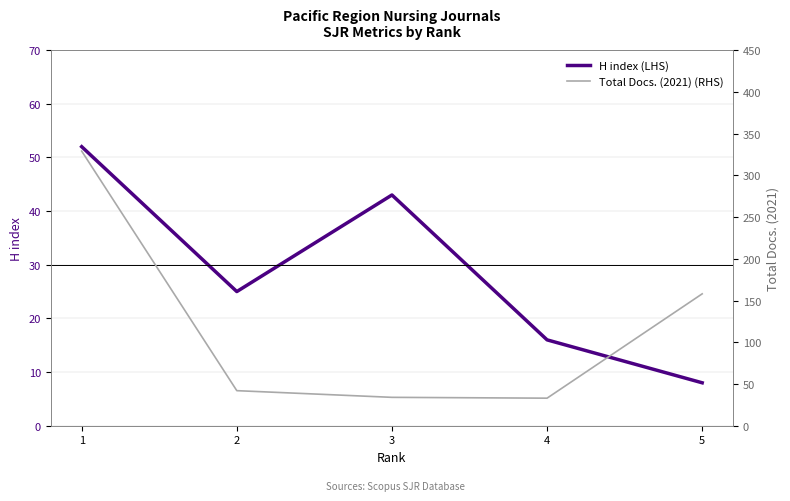

What are all the series names shown in the legend?

H index (LHS), Total Docs. (2021) (RHS)